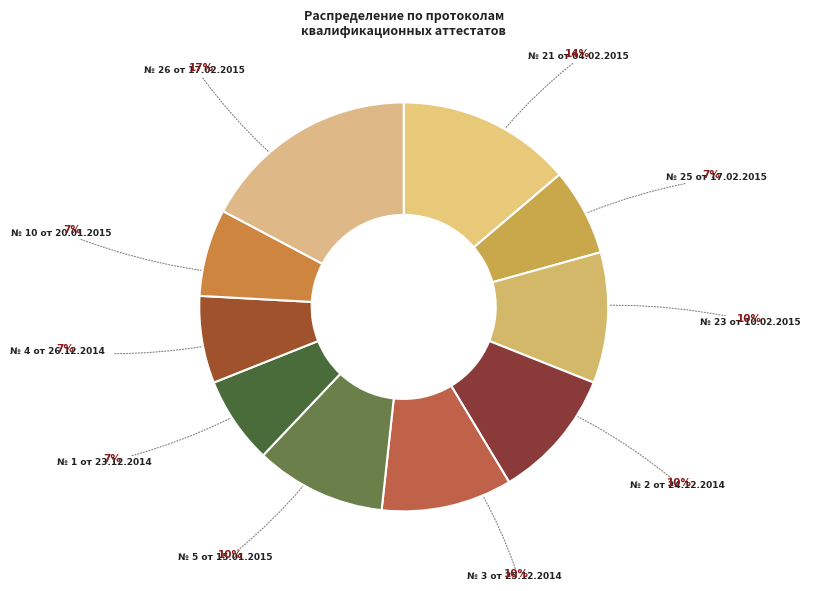

What is the ratio of the value at № 25 от 17.02.2015 to the value at № 1 от 23.12.2014?

1.0